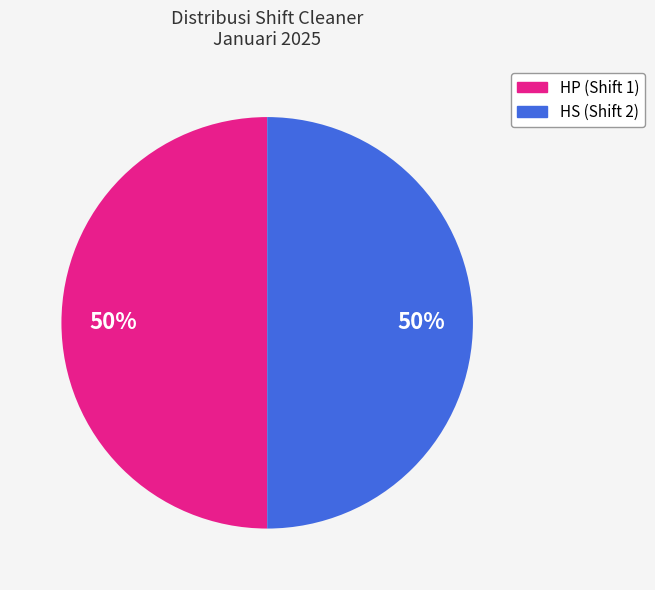

How many slices are in this pie chart?

2